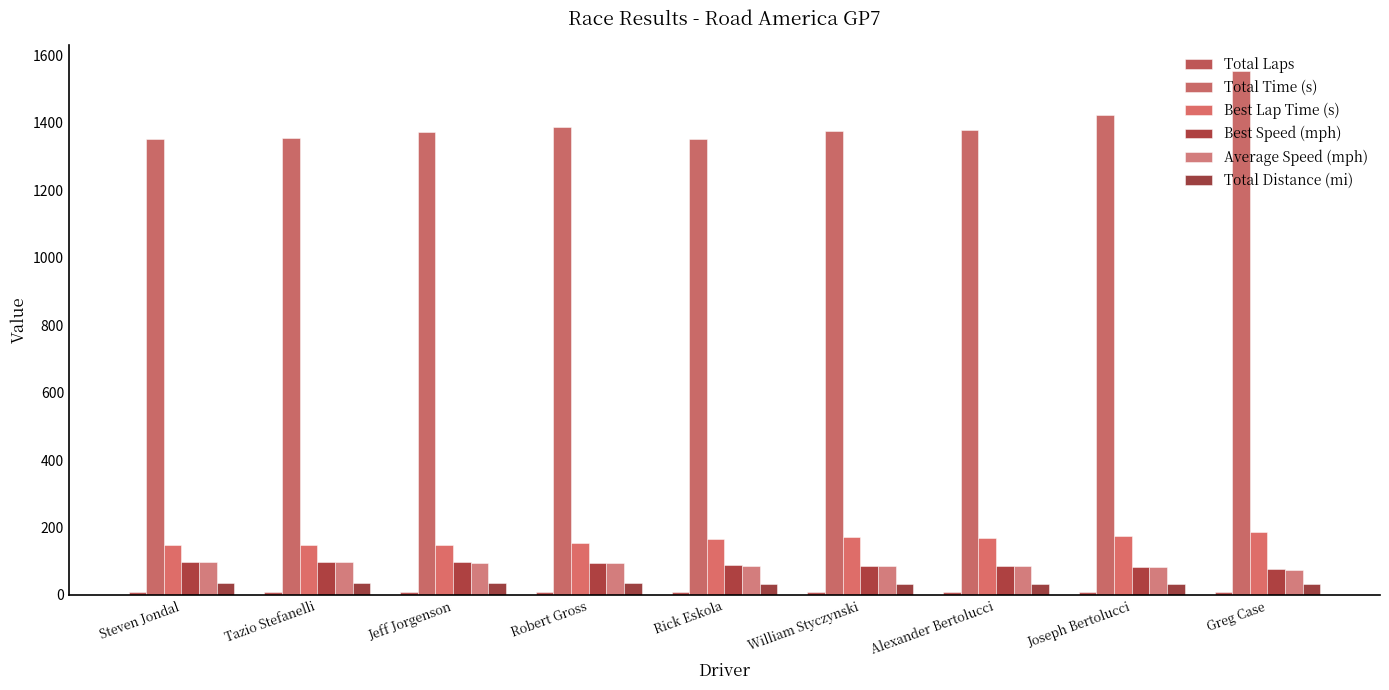

Which category has the highest value in the Best Lap Time (s) series?

Greg Case